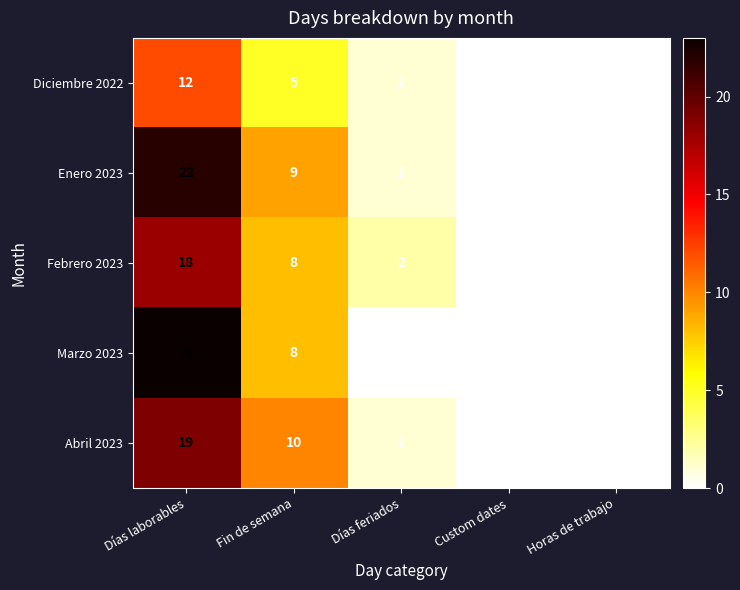

The Diciembre 2022 series shows 3 at Fin de semana. True or false?

False